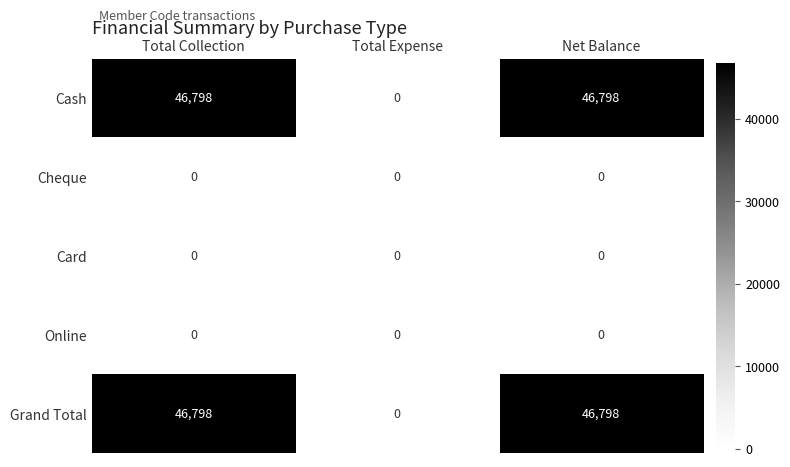

Is it true that Cash equals 66468 at Net Balance?

False